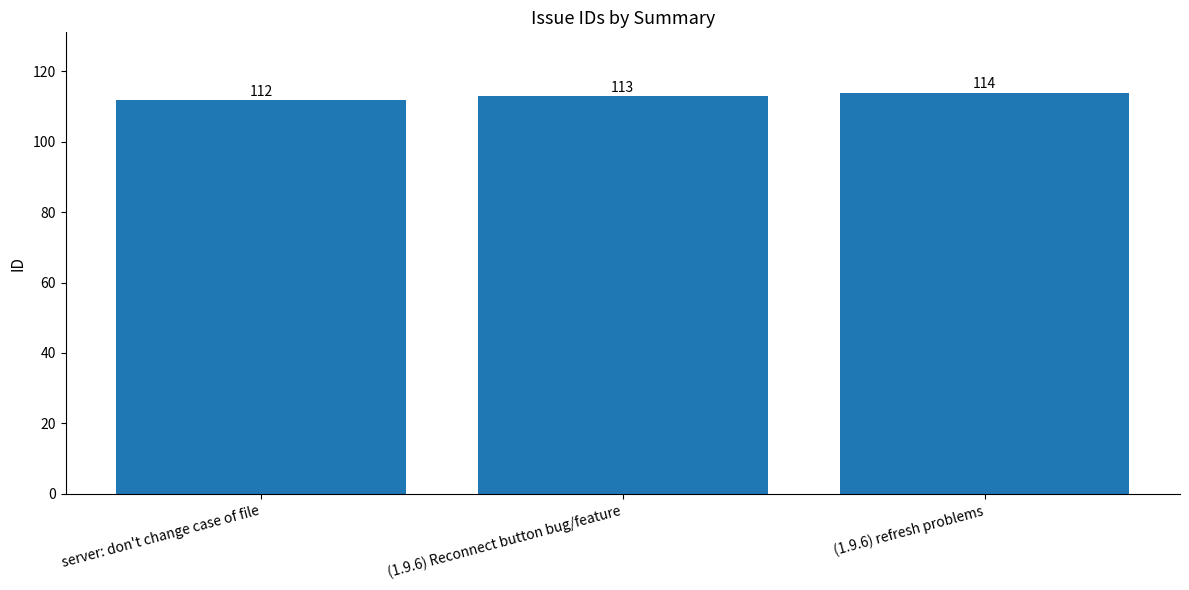

What is the label of the 2nd bar from the left?

(1.9.6) Reconnect button bug/feature